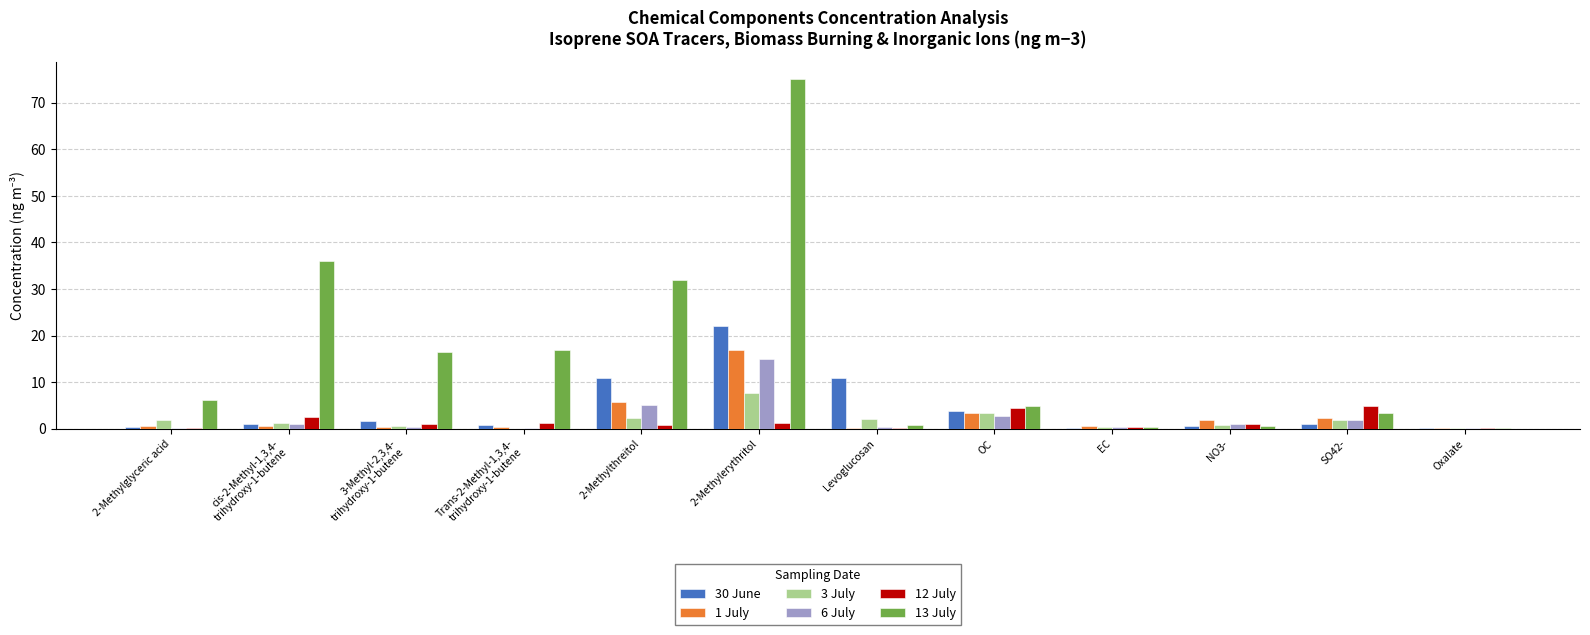

The value of 30 June at Levoglucosan is 6.6. True or false?

False